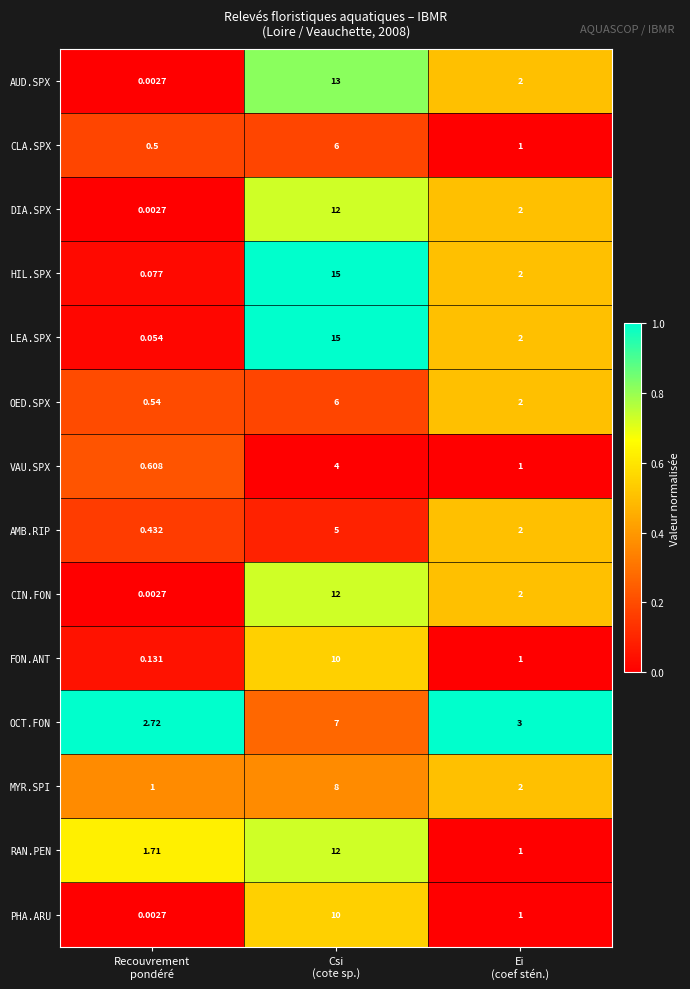

Which series has the largest range (max minus min)?

LEA.SPX